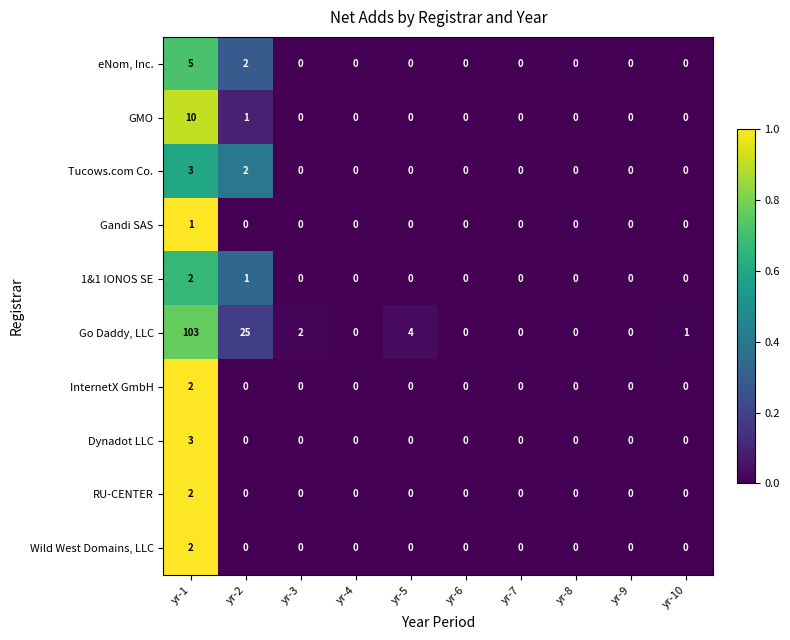

Is the value of Tucows.com Co. at yr-7 greater than the value of 1&1 IONOS SE at yr-1?

No